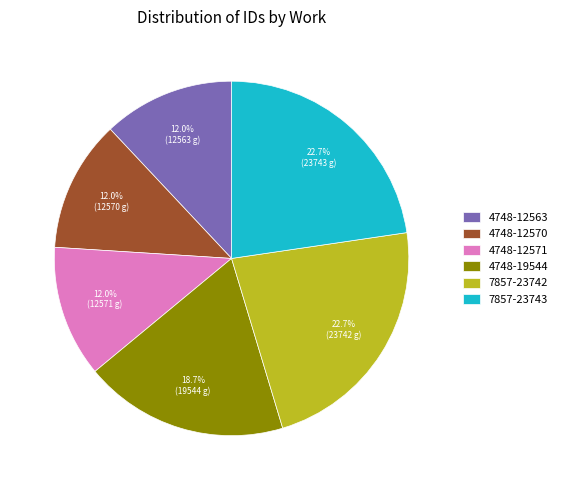

Approximately how many times larger is the value at 4748-12563 compared to 4748-19544?

0.6